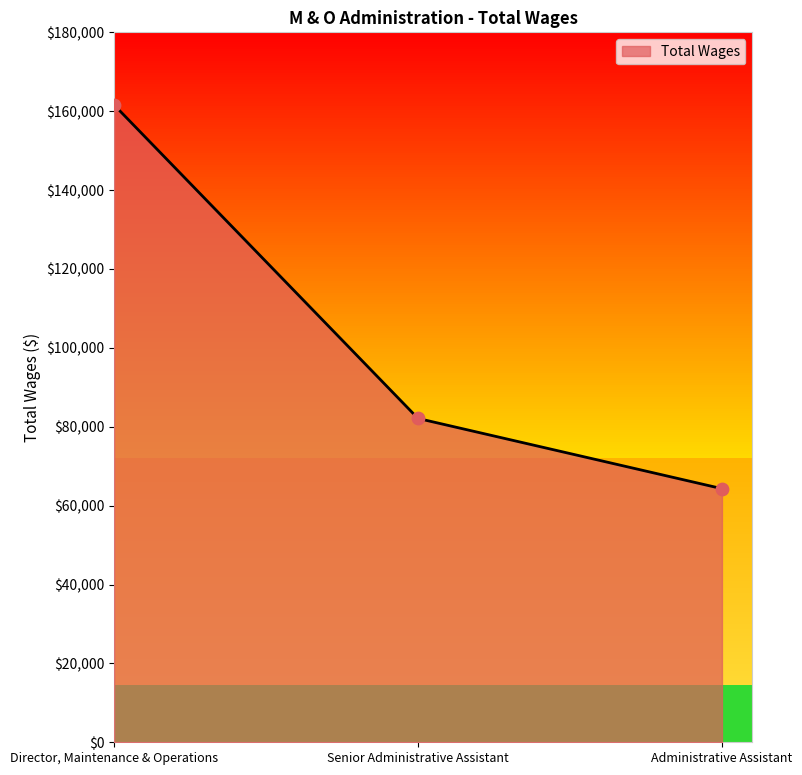

Approximately how many times larger is the value at Senior Administrative Assistant compared to Director, Maintenance & Operations?

0.5